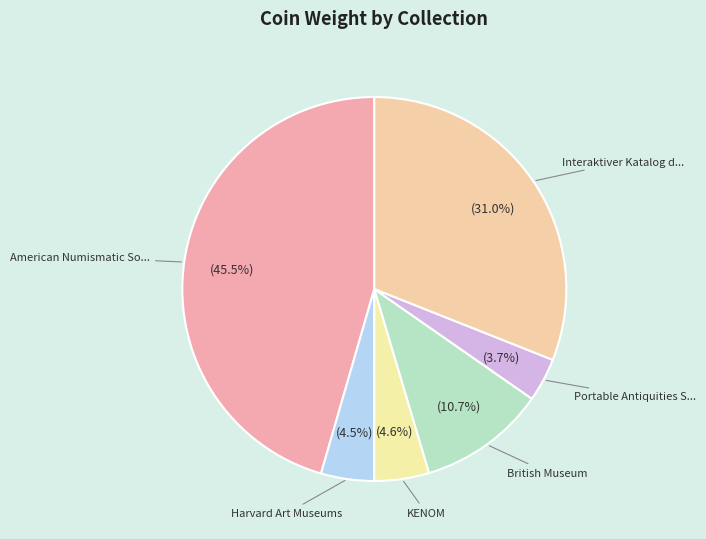

Which category has the smallest portion of the pie?

Portable Antiquities Scheme